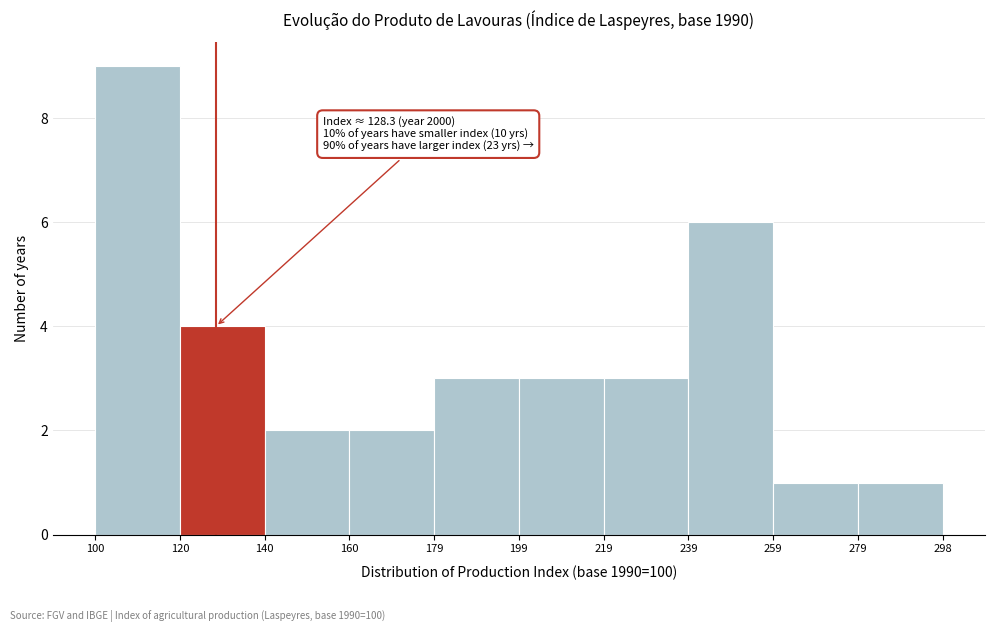

Over which range of the x-axis is the bar tallest?

100 to 120